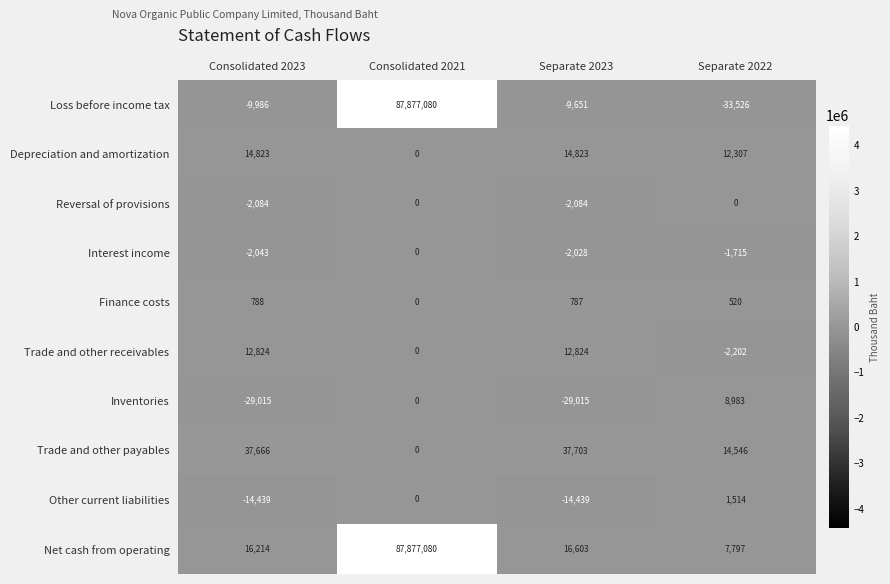

Where does the Finance costs series first go above 787?

Consolidated 2023